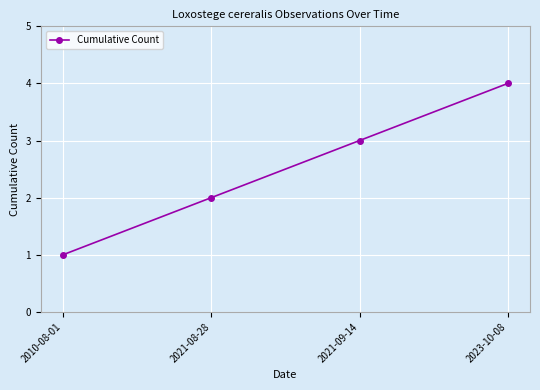

Which category has the highest value across all series?

2023-10-08